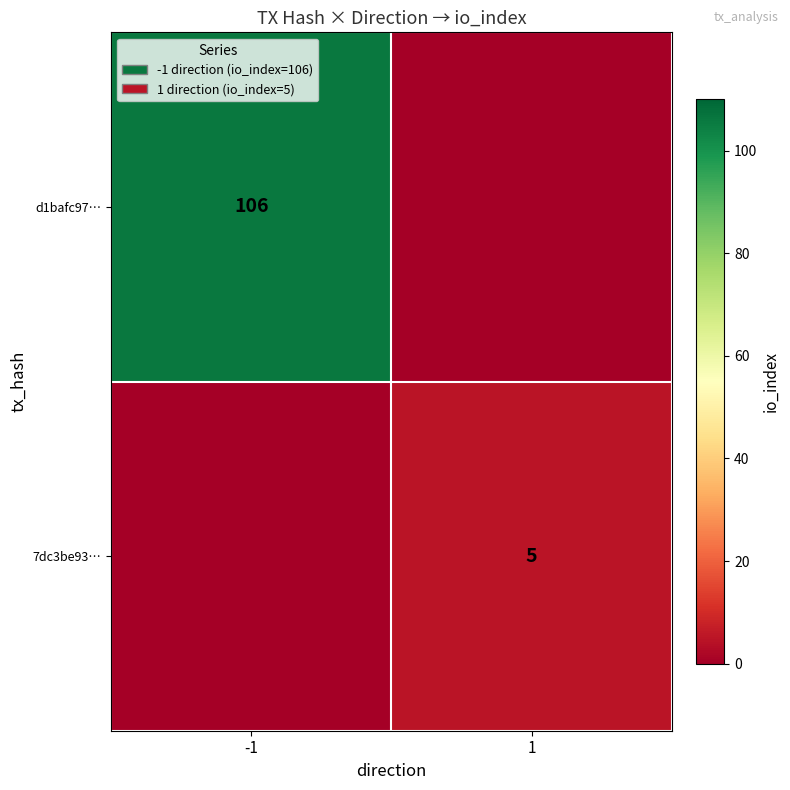

True or false: 7dc3be93… has a value of 5 at 1.

True